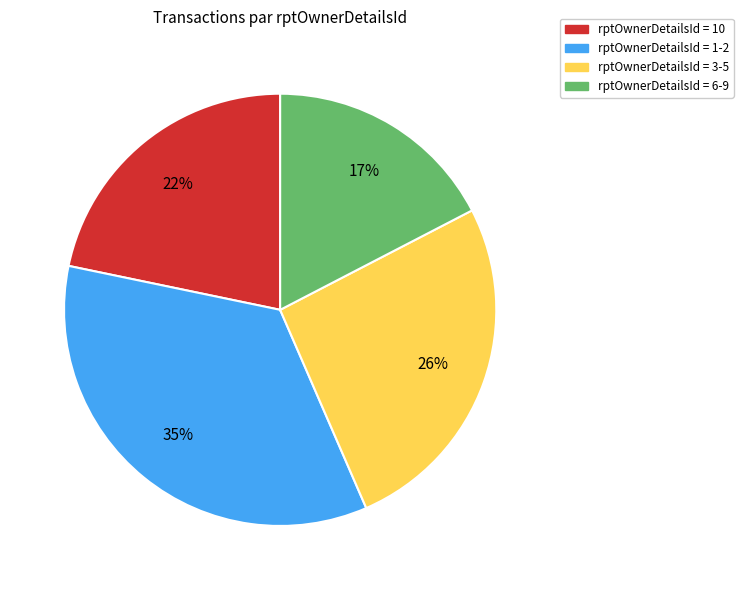

Is there any slice that represents more than half of the pie?

No